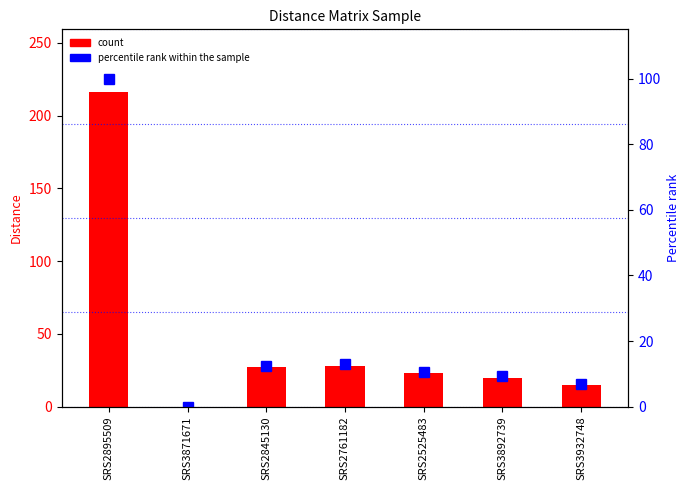

Reading right to left, list all the values displayed in this chart.

count: SRS3932748=15.0	SRS3892739=20.0	SRS2525483=23.0	SRS2761182=28.0	SRS2845130=27.0	SRS3871671=0.0	SRS2895509=216.0
percentile rank within the sample: SRS3932748=6.9	SRS3892739=9.3	SRS2525483=10.6	SRS2761182=13.0	SRS2845130=12.5	SRS3871671=0.0	SRS2895509=100.0